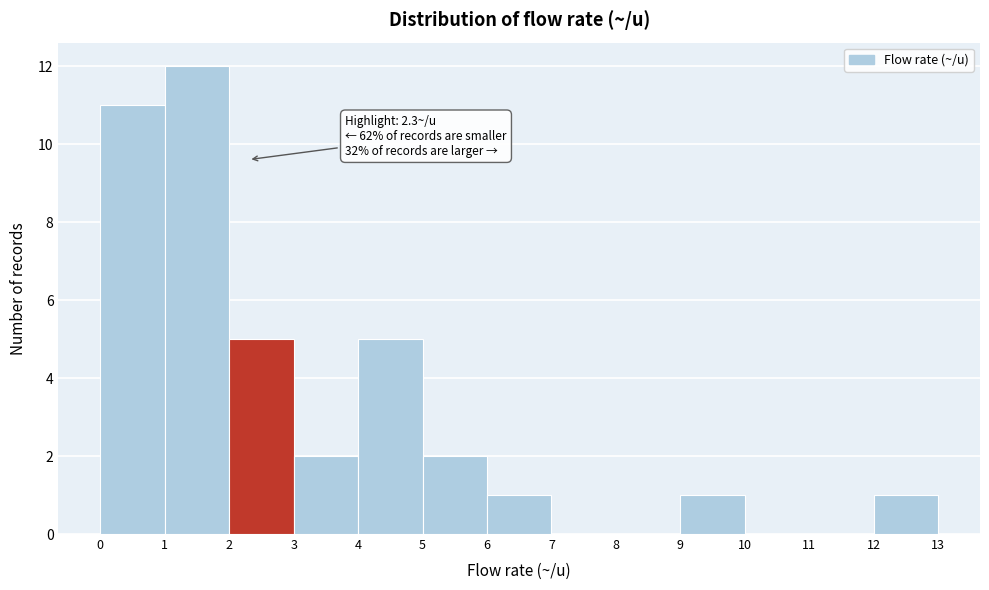

Over which range of the x-axis is the bar tallest?

1 to 2